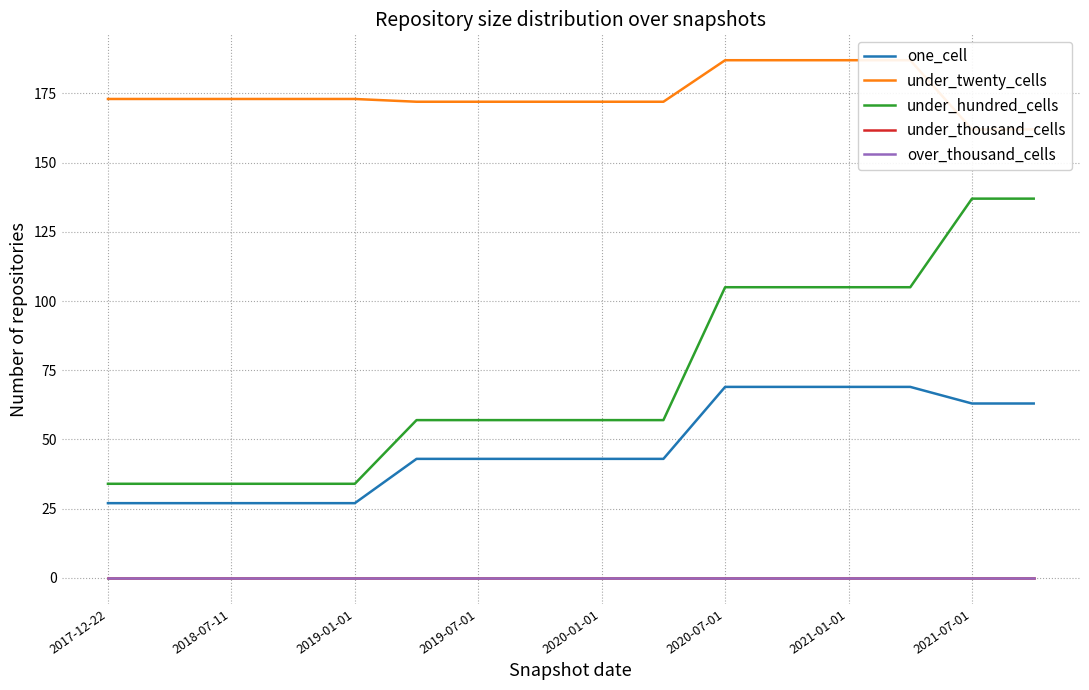

What is the difference between the second highest and minimum values in the one_cell series?

42